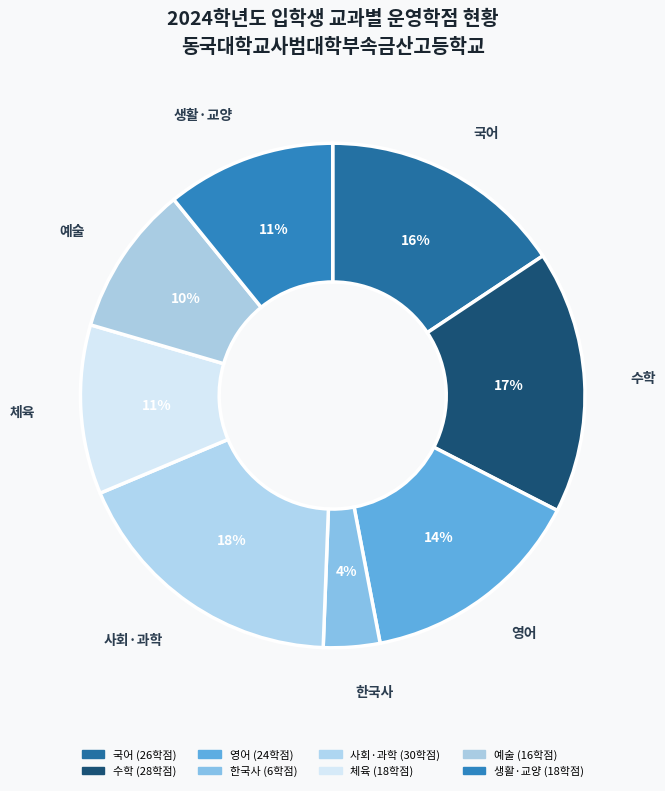

Count the number of slices in the pie.

8